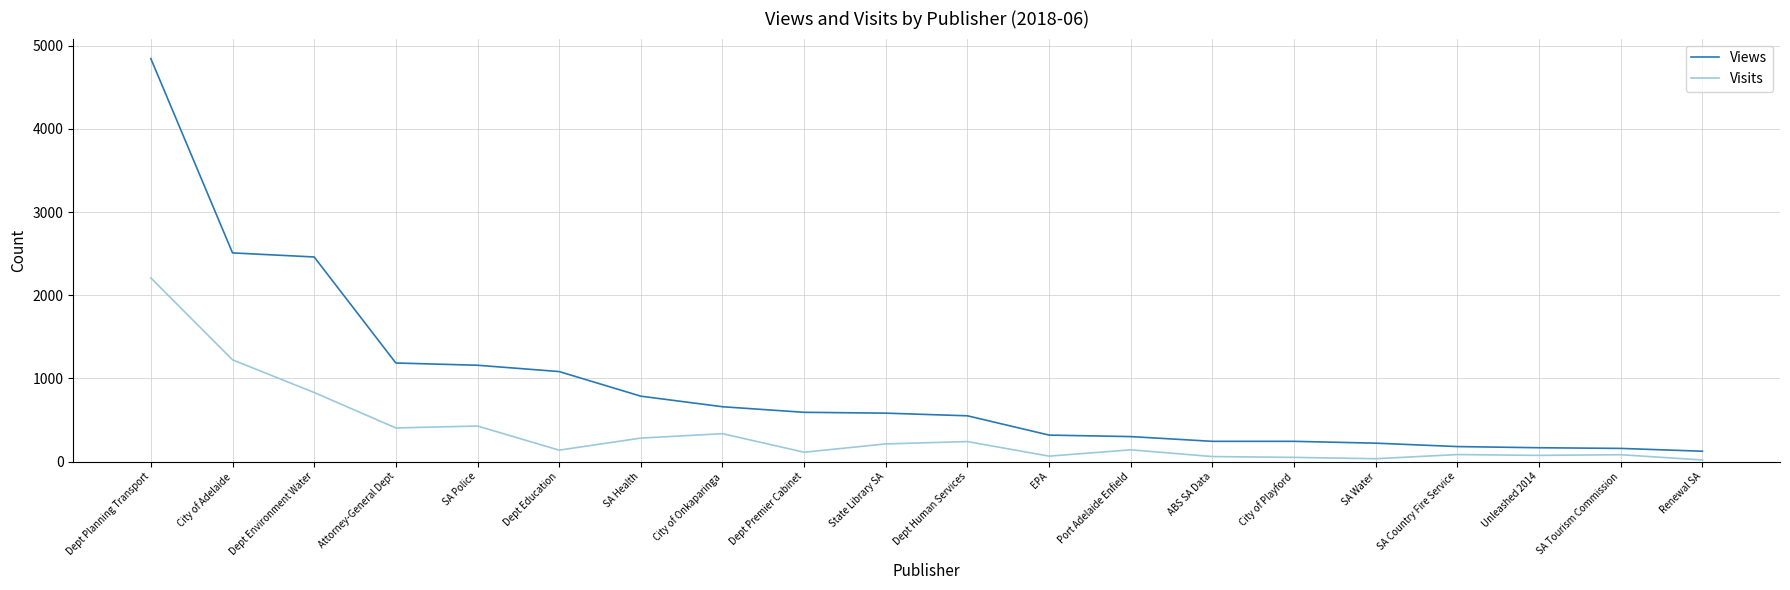

How many series are shown in this chart?

2